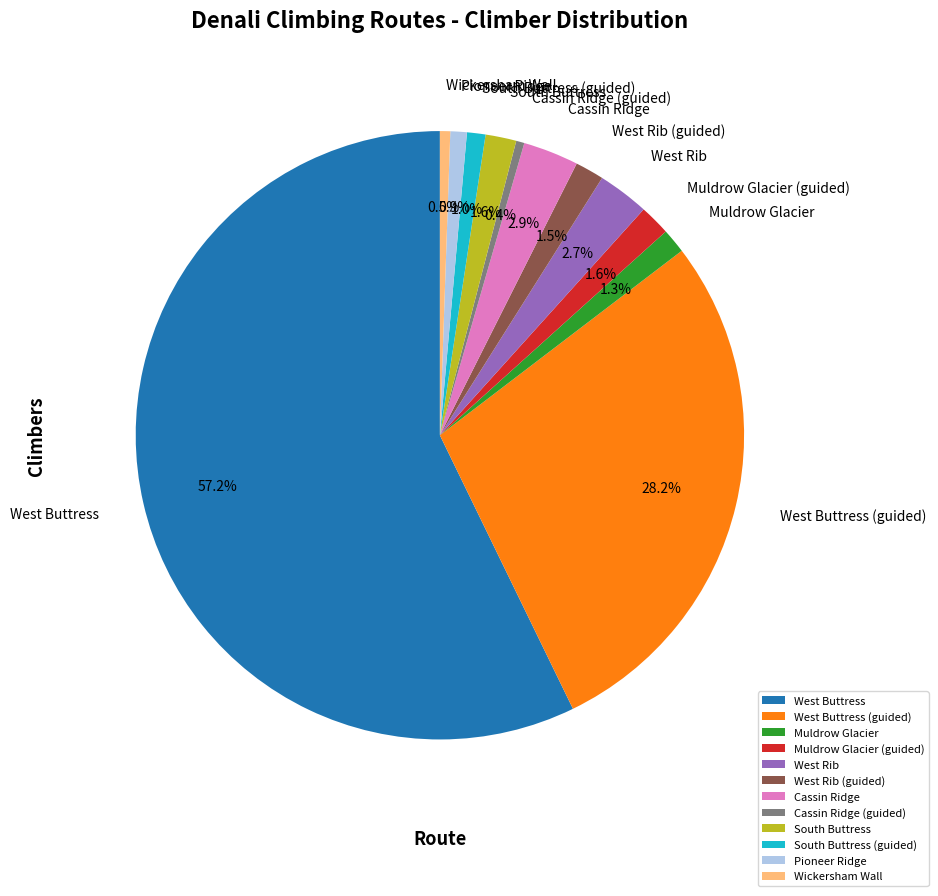

What is the largest slice in the pie chart?

West Buttress